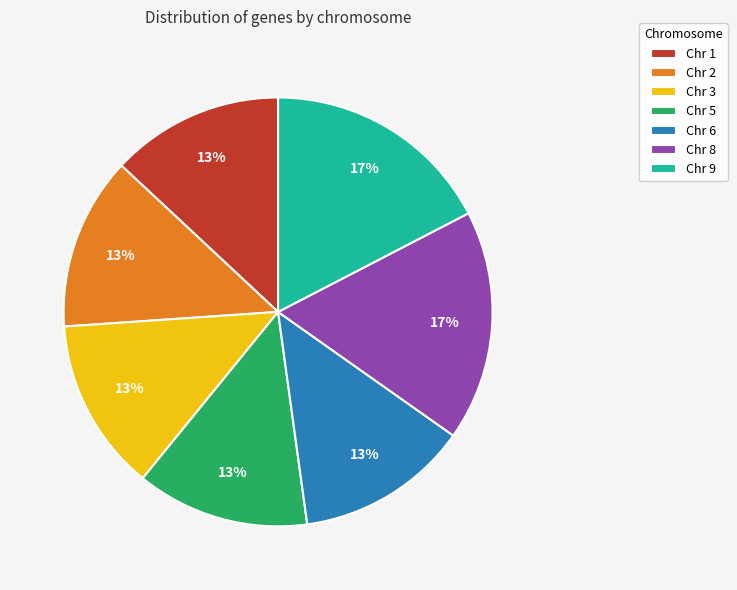

Is there a majority slice in this chart?

No